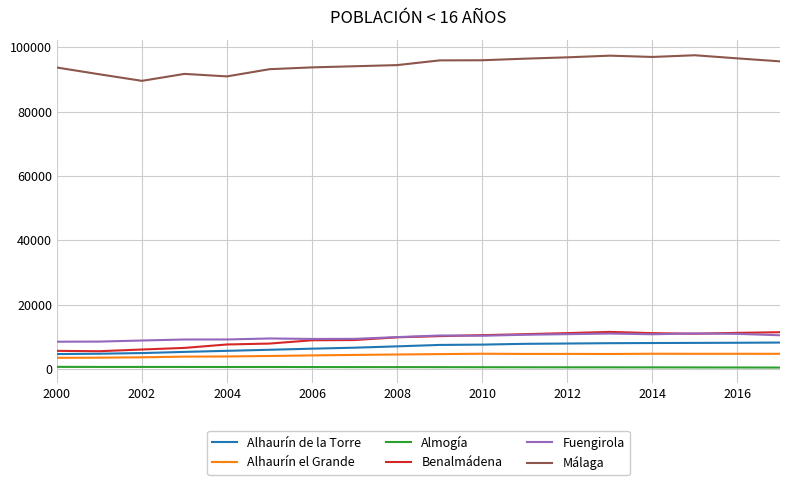

What is the maximum value for Fuengirola?

11132